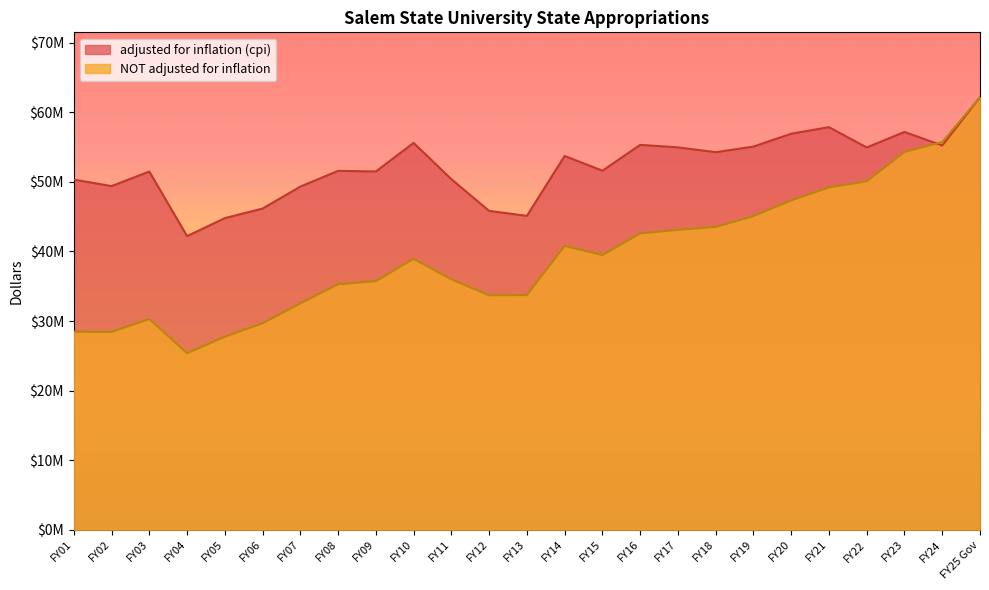

What is the value of the NOT adjusted for inflation point at the 23rd from the left?

54282662